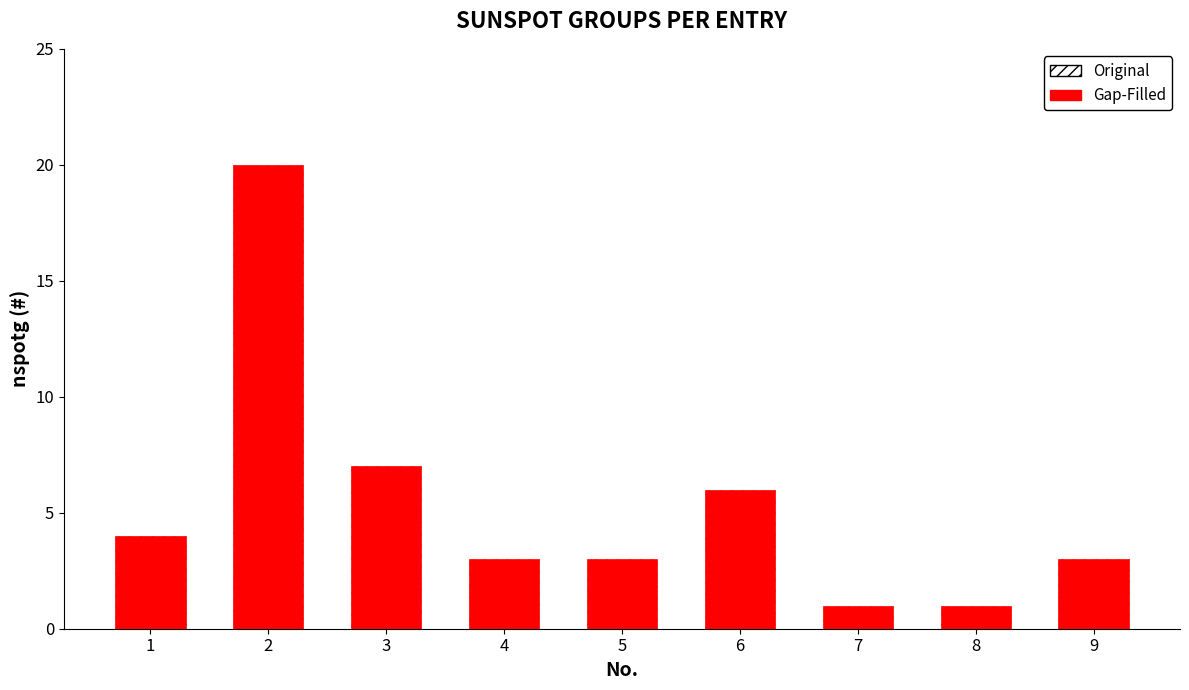

Between 4 and 3, which is larger?

3